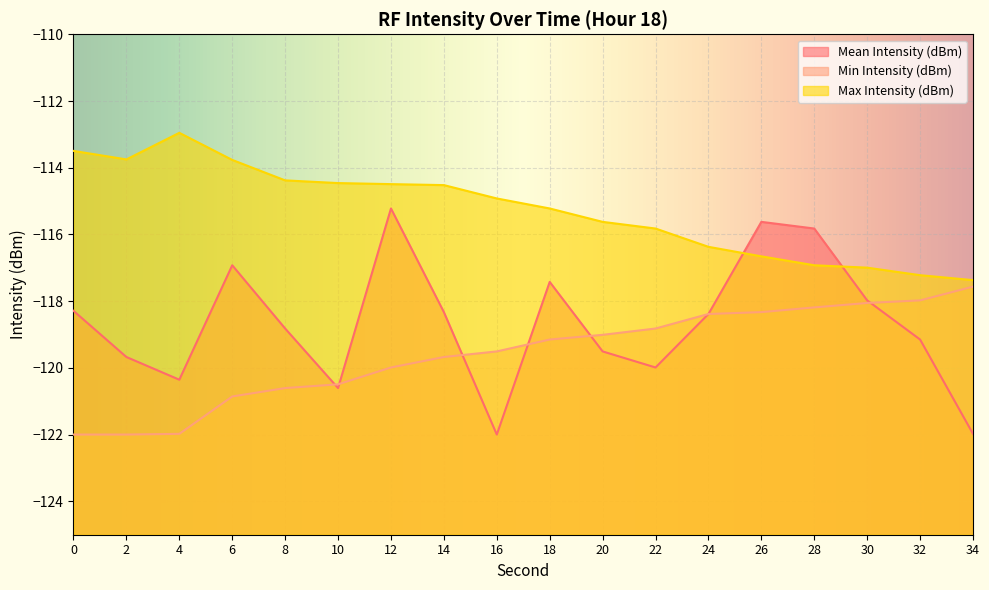

Between 0 and 6, which series saw the biggest shift?

Mean Intensity (dBm)